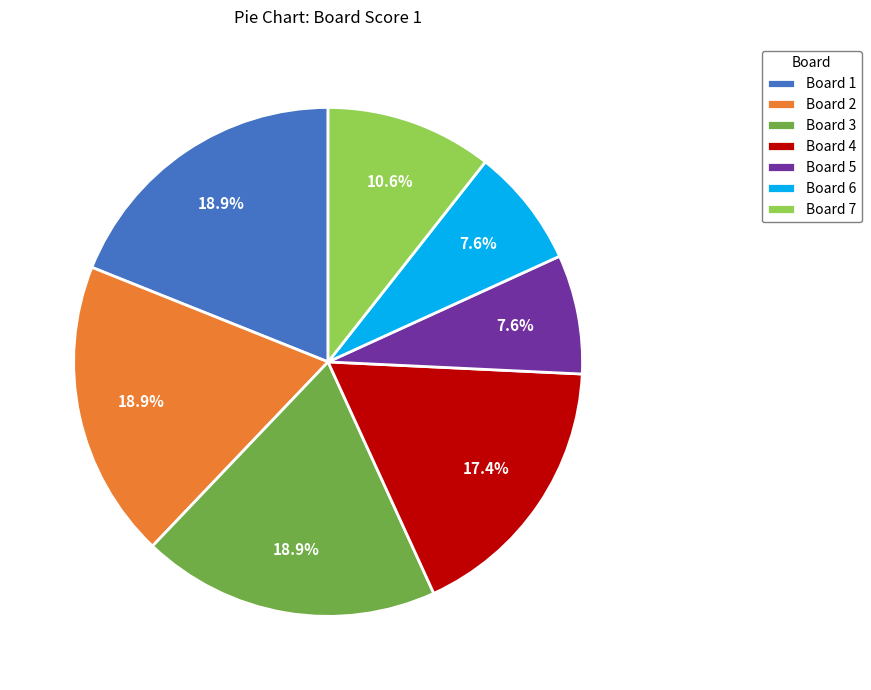

Does Board 2 account for over 50% of the chart?

No